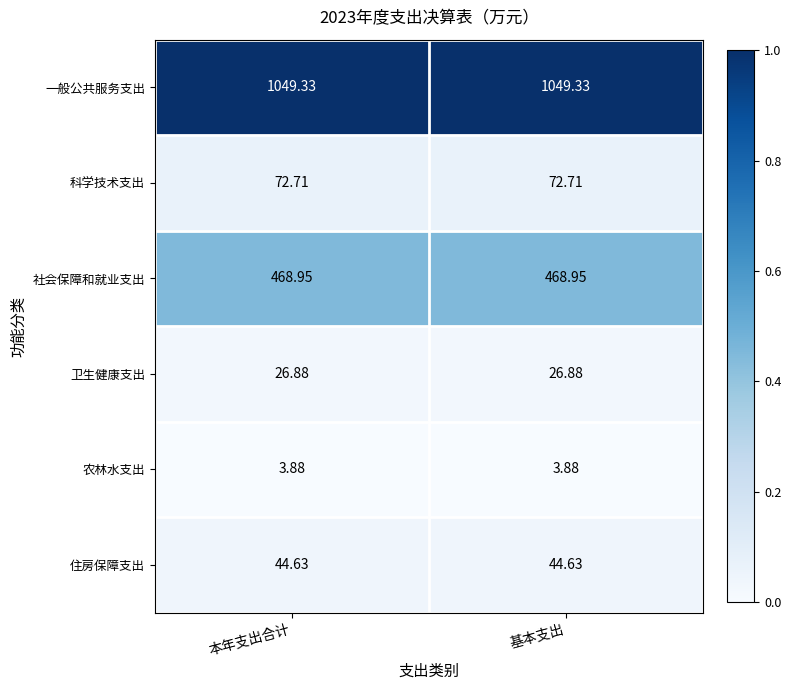

Is the value of 一般公共服务支出 at 本年支出合计 greater than the value of 卫生健康支出 at 基本支出?

Yes